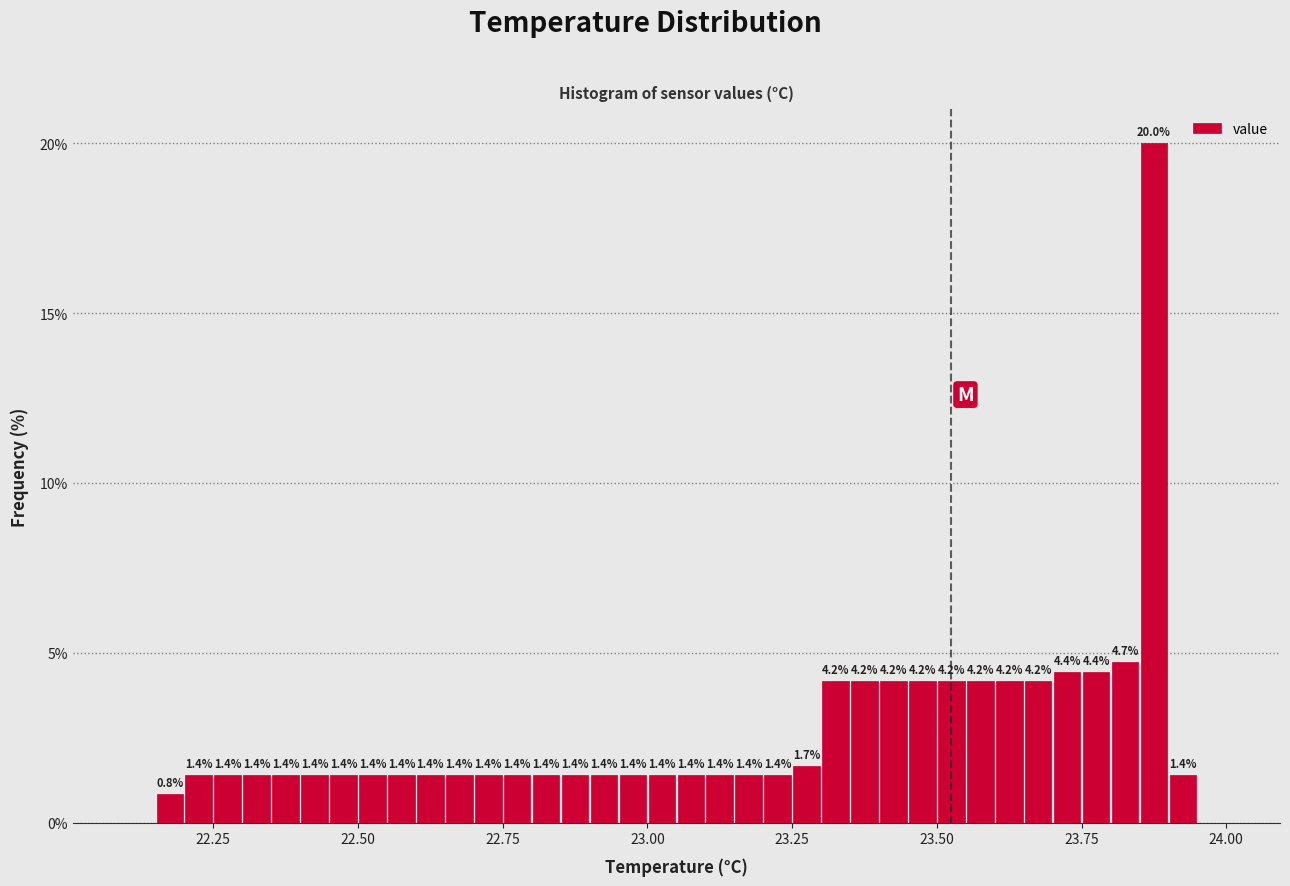

Read against the x-axis, roughly where is the centre of the tallest bar?

23.90